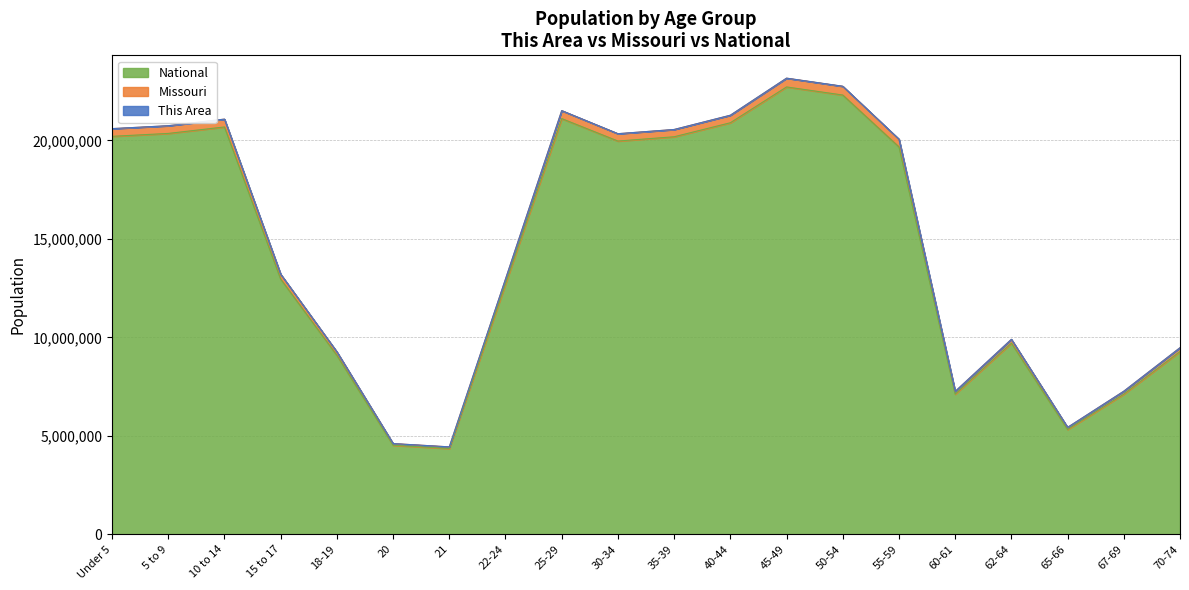

What is the total value across all series at 15 to 17?

13203299